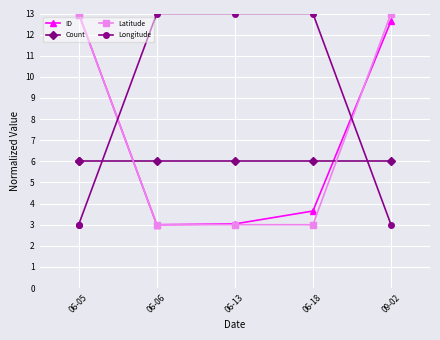

Is this an area chart (filled region under the line)?

No